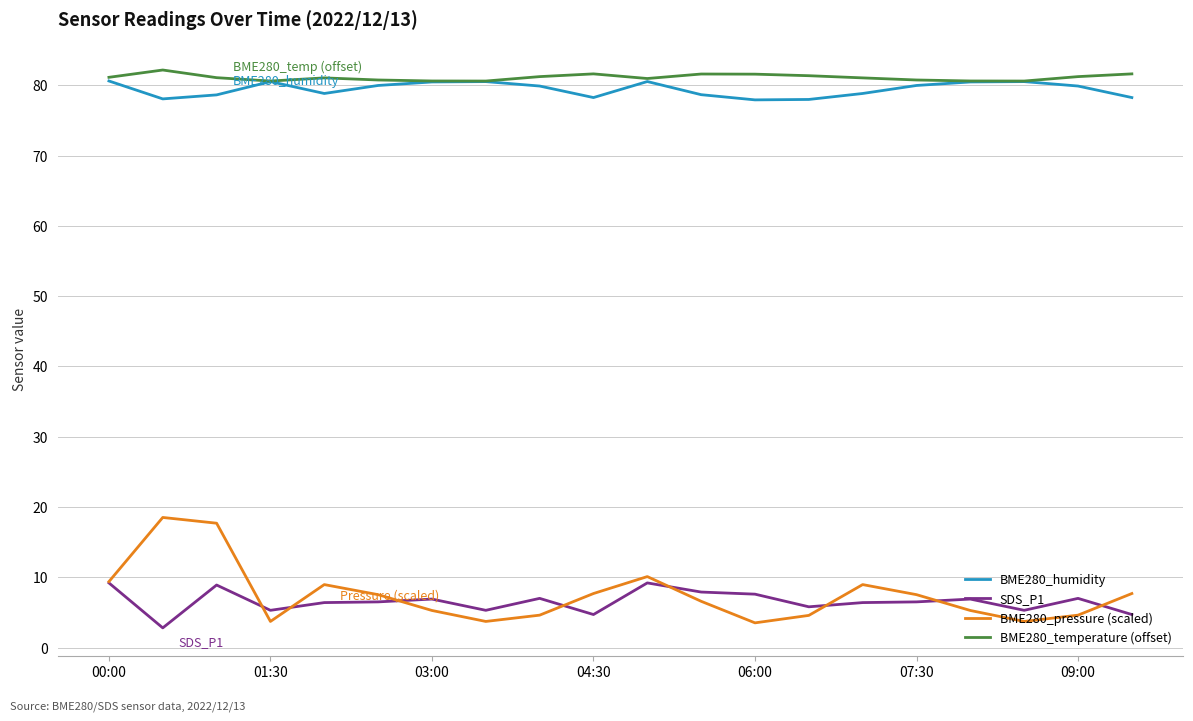

Which series has the largest range (max minus min)?

BME280_pressure (scaled)